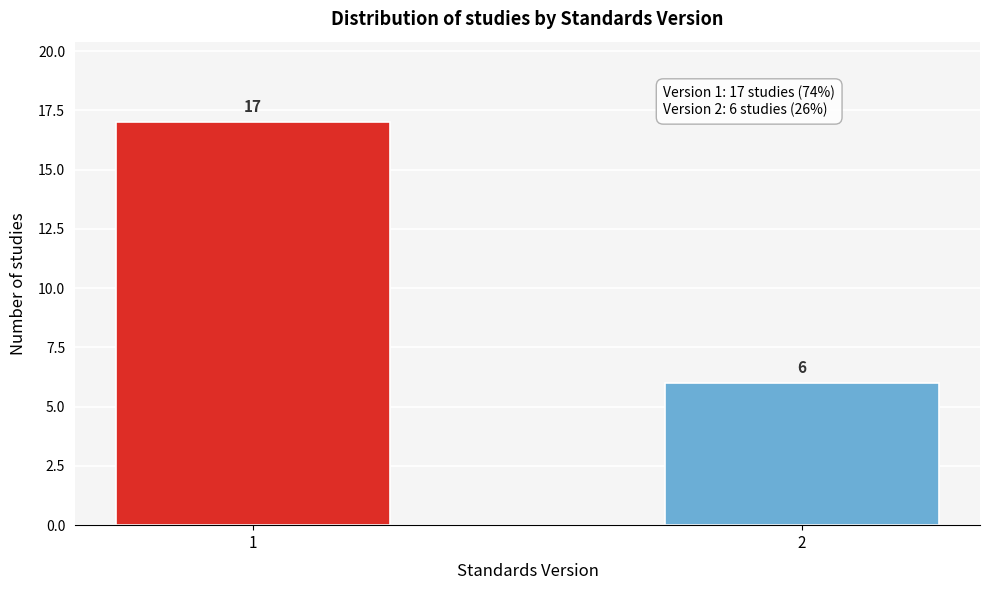

Reading left to right, what are all the values shown in this chart?

1=17	2=6